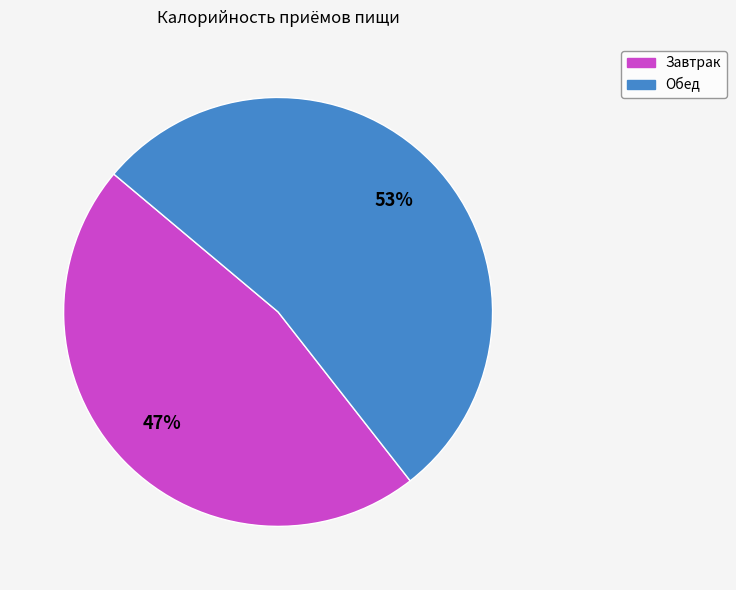

Is it true that Обед is 53% of the pie?

True